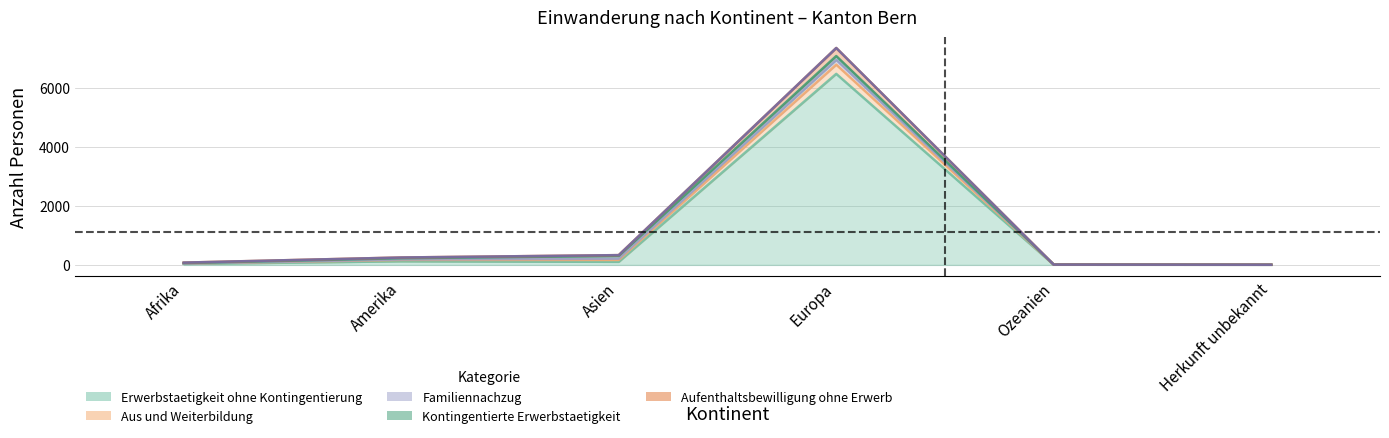

Is the value of Erwerbstaetigkeit ohne Kontingentierung at Ozeanien greater than the value of Aufenthaltsbewilligung ohne Erwerb at Amerika?

No